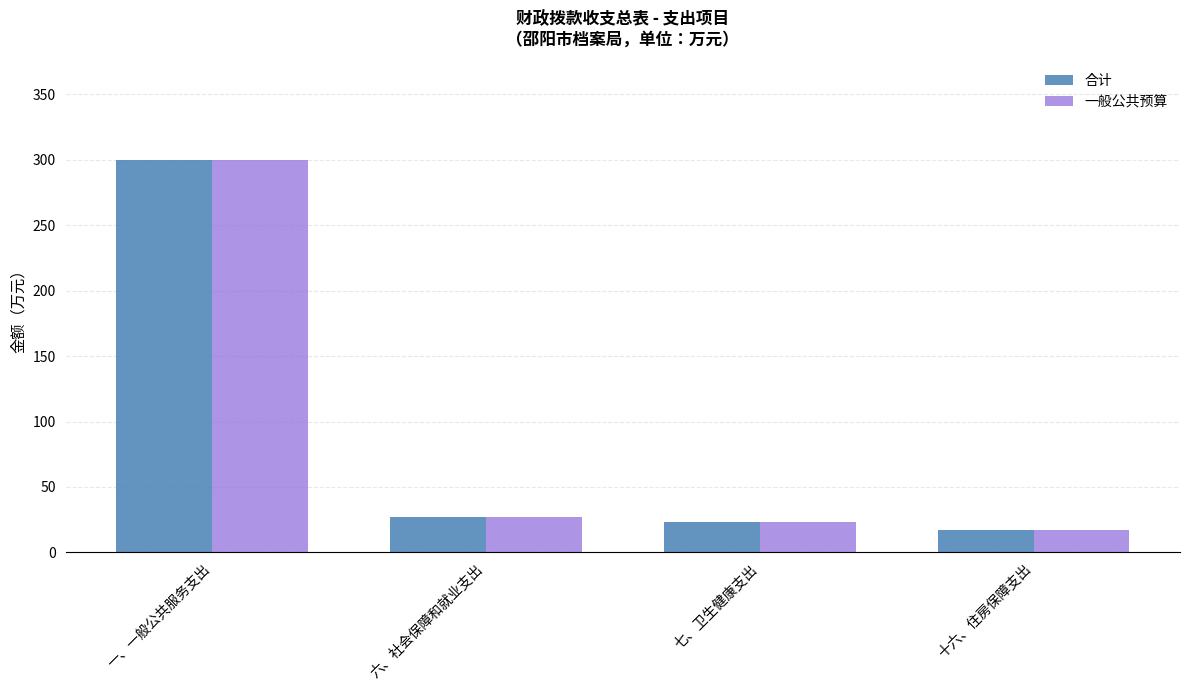

What are all the series names shown in the legend?

合计, 一般公共预算